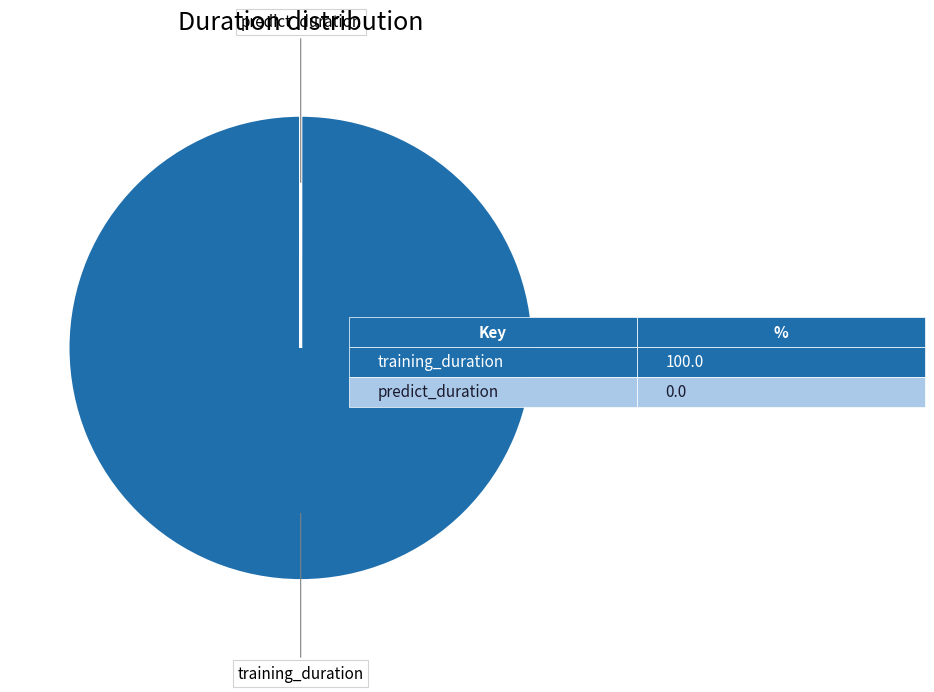

Does any single category account for the majority?

Yes